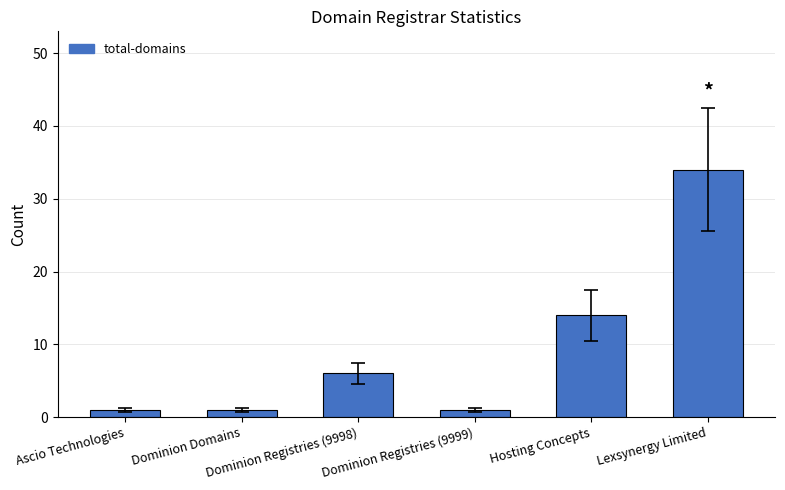

Which category has the highest value across all series?

Lexsynergy Limited